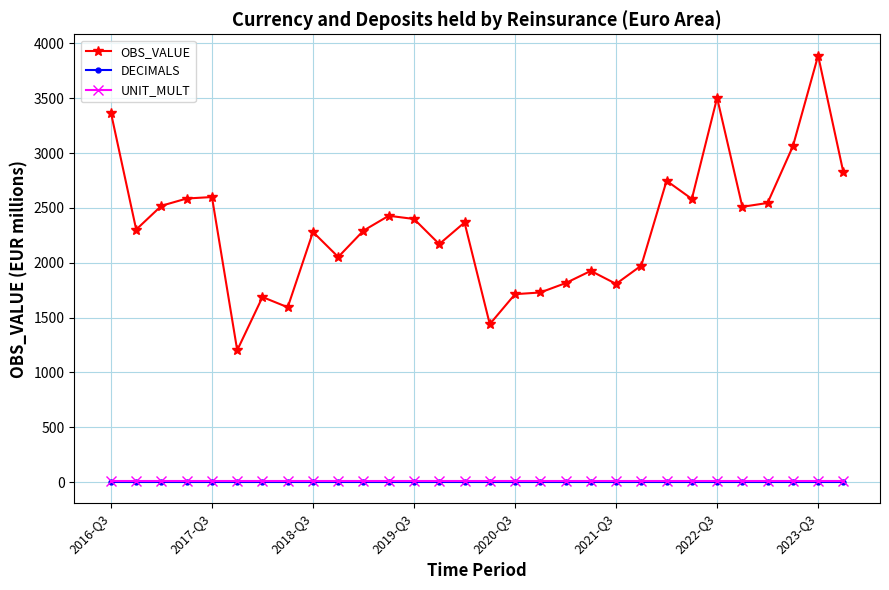

Which series has the largest range (max minus min)?

OBS_VALUE